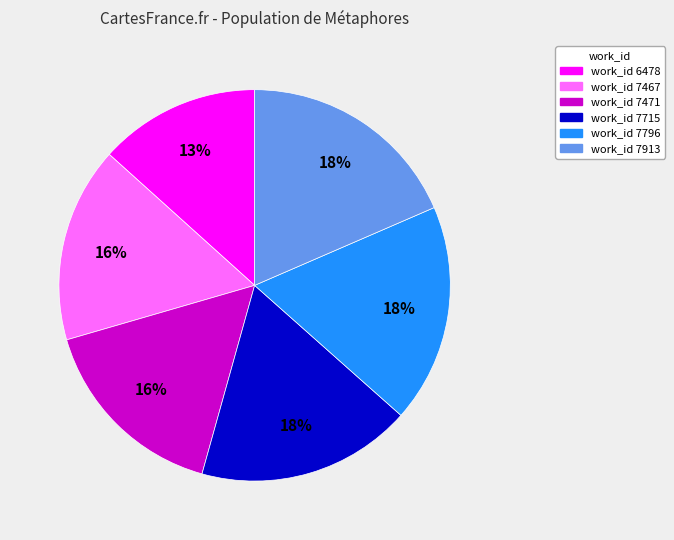

Between work_id 7796 and work_id 7467, which is larger?

work_id 7796